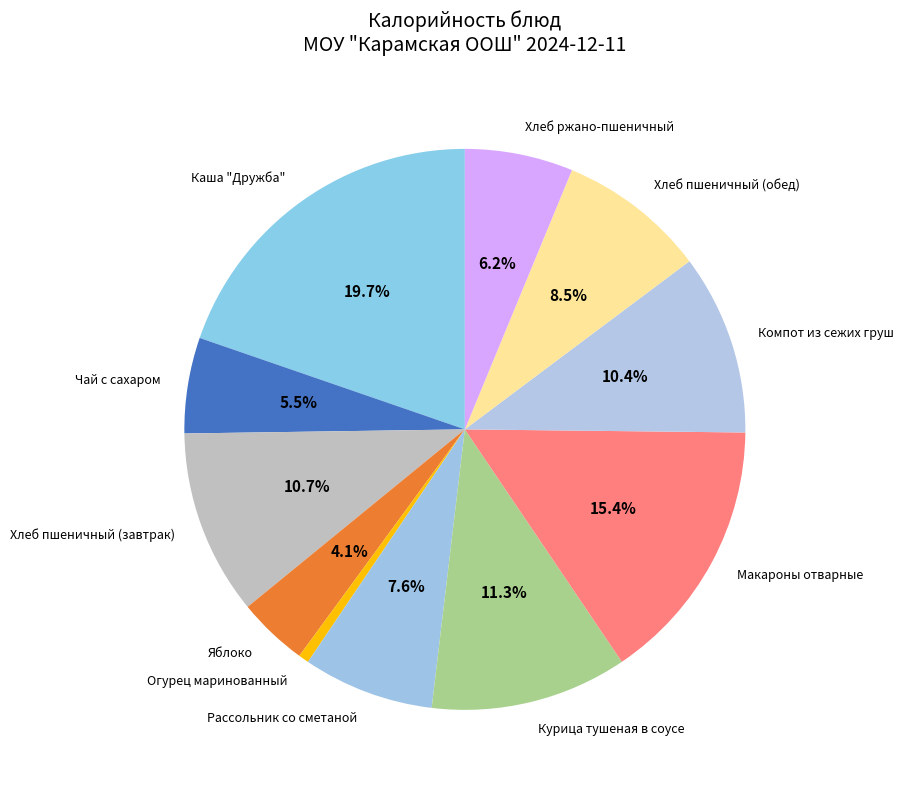

Does Хлеб пшеничный (обед) represent more than half of the total?

No